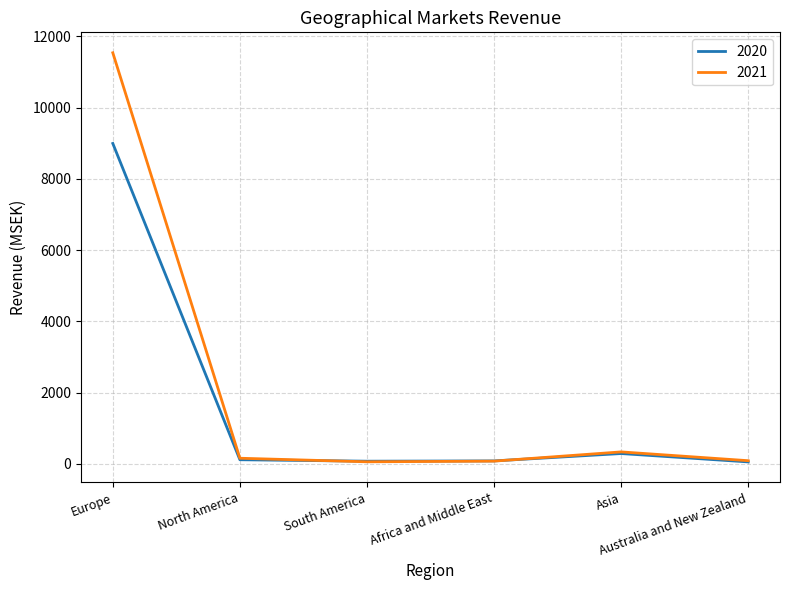

What is the approximate value of 2021 at Asia, to the nearest 50?

350